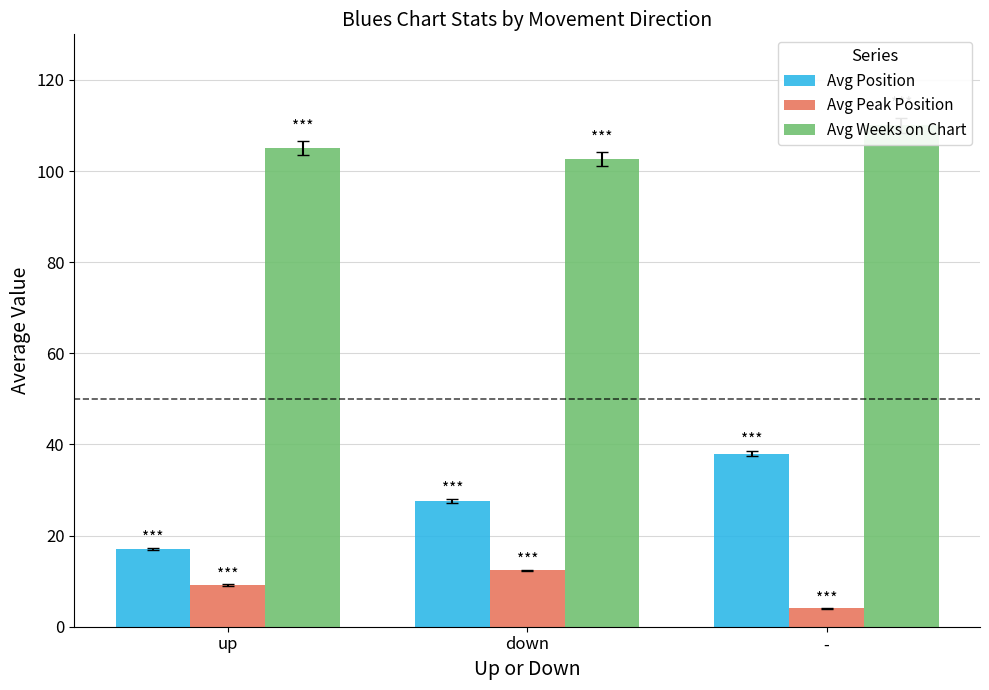

Reading left to right, transcribe all the data shown in this chart.

Avg Position: up=17.1	down=27.6	-=38.0
Avg Peak Position: up=9.2	down=12.4	-=4.0
Avg Weeks on Chart: up=105.1	down=102.7	-=110.0